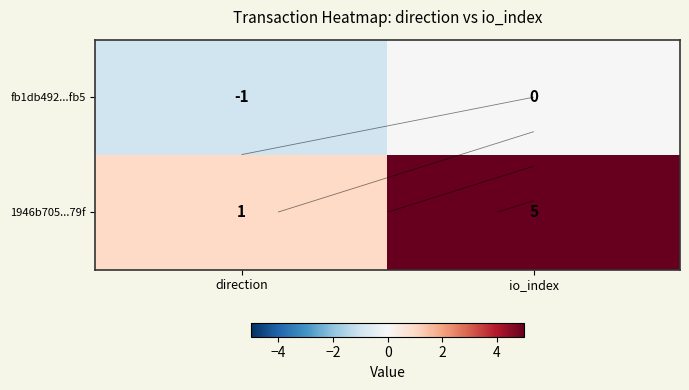

What is the difference between the maximum and minimum values in the fb1db492...fb5 series?

1